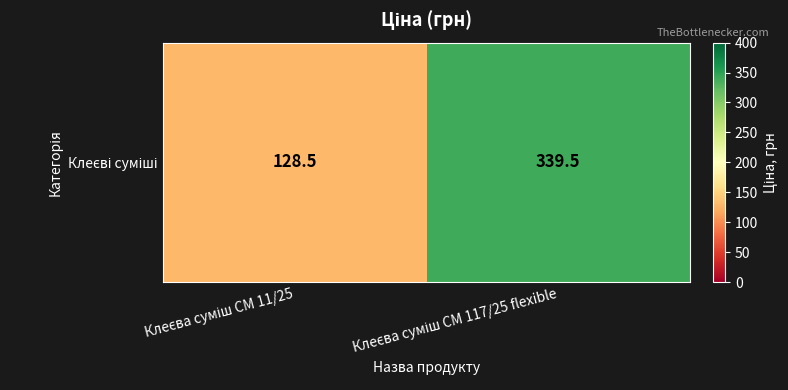

List the labels in order of value, smallest first.

Клеєва суміш СМ 11/25, Клеєва суміш СМ 117/25 flexible